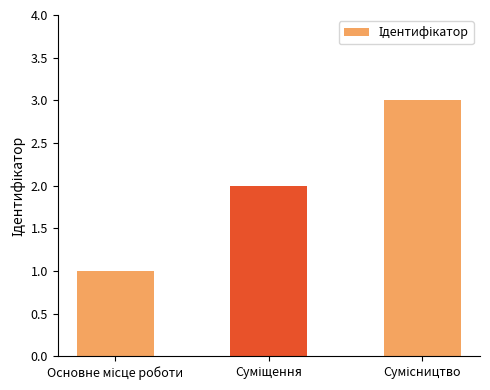

What is the sum of all values?

6